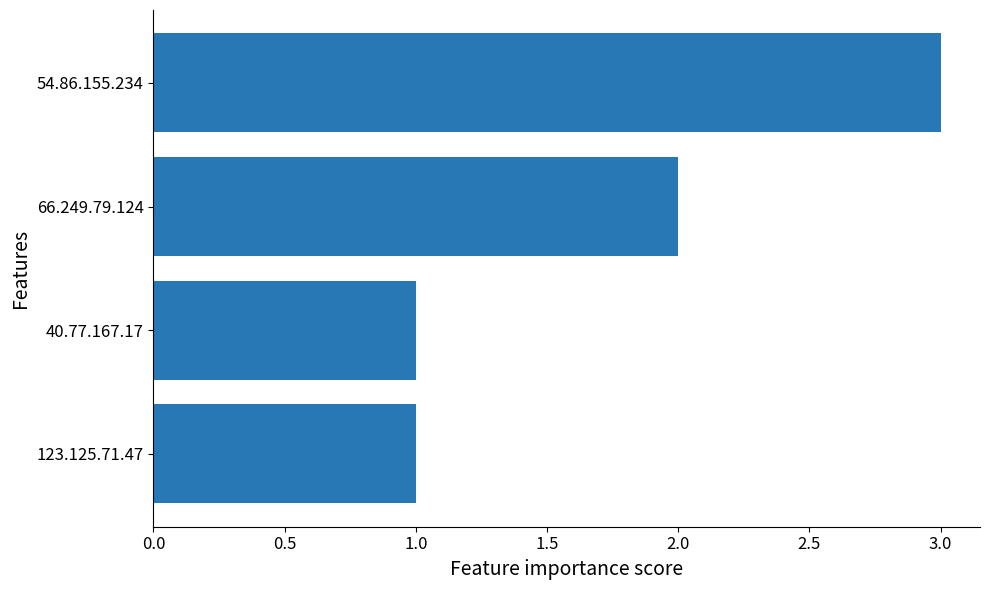

What is the minimum value shown in the chart?

1